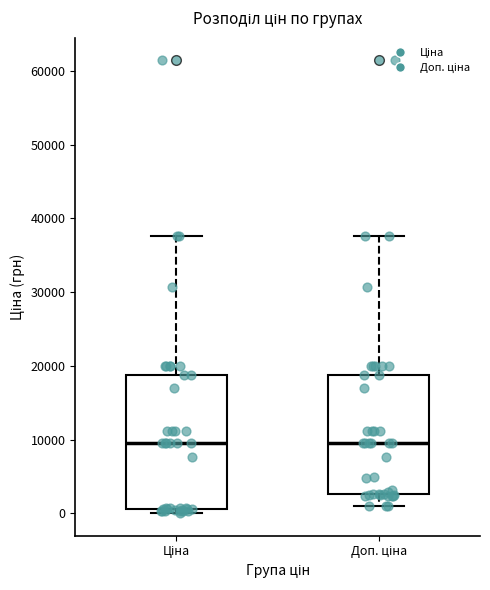

Comparing the boxes themselves (not the whiskers), which one is the tallest?

Ціна